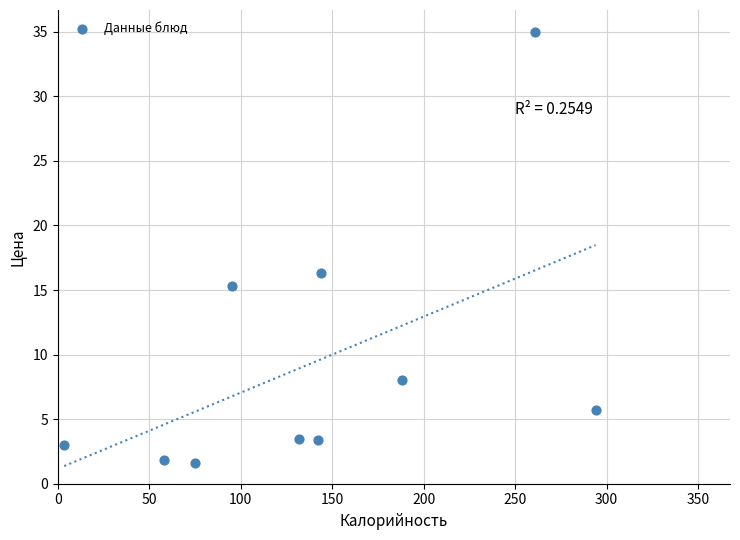

What Y value in the scatter plot is closest to 18?

16.3